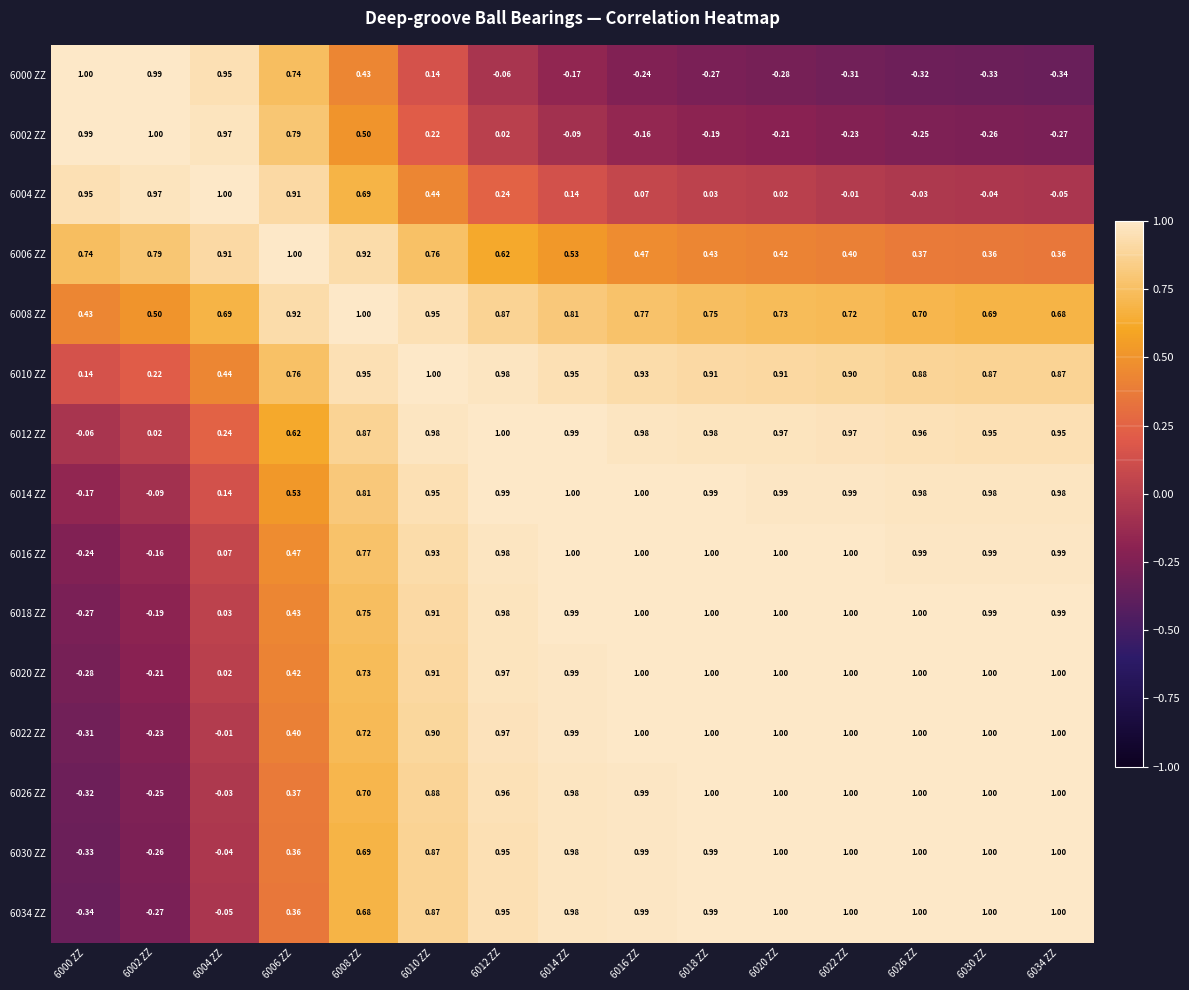

Count the number of data series in this chart.

15